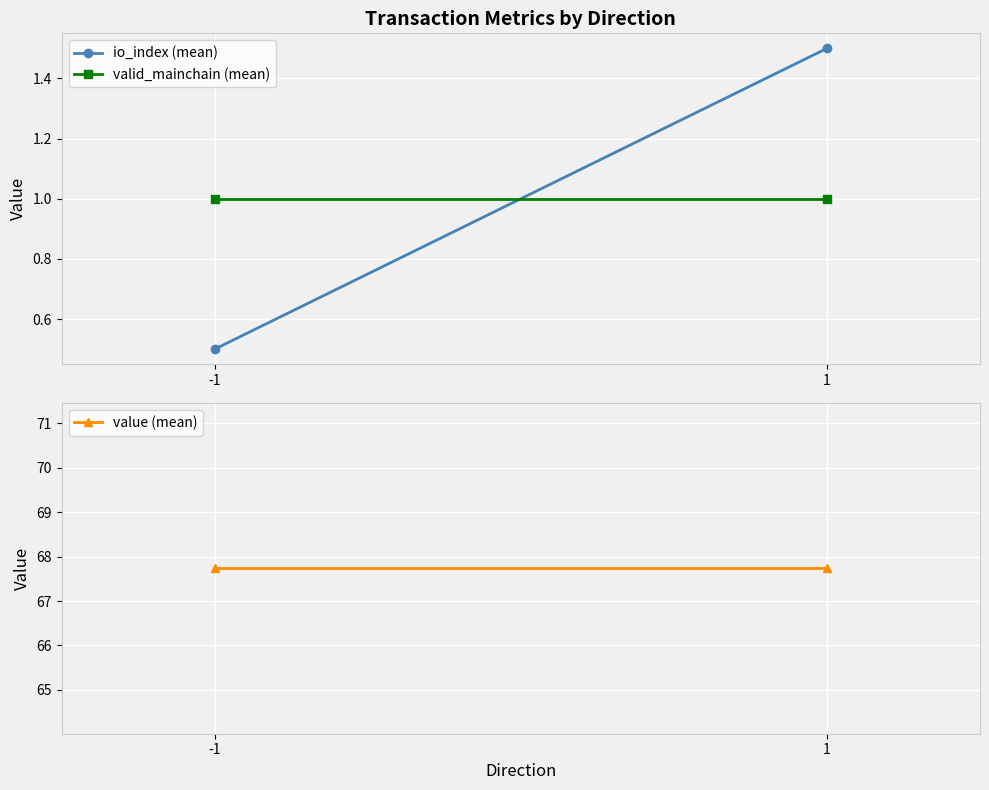

What is the sum of all valid_mainchain (mean) values?

2.0